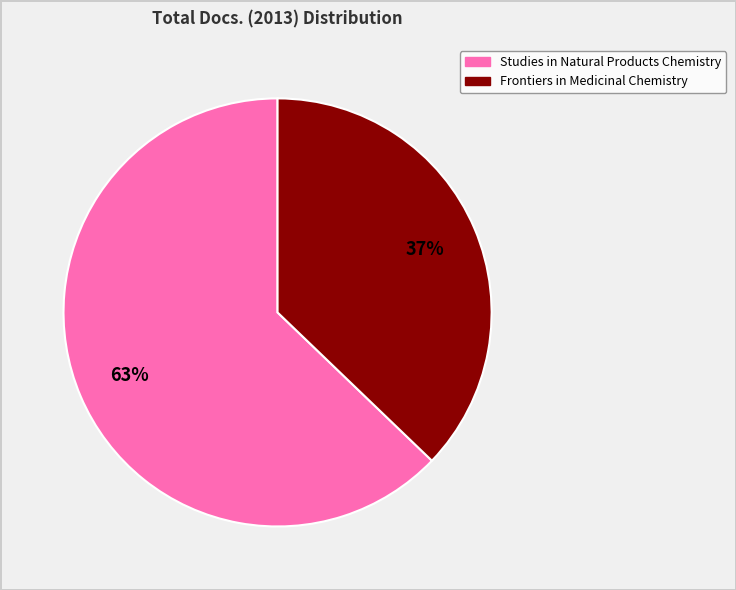

To the nearest percent, what percentage of the pie is Studies in Natural Products Chemistry?

63%